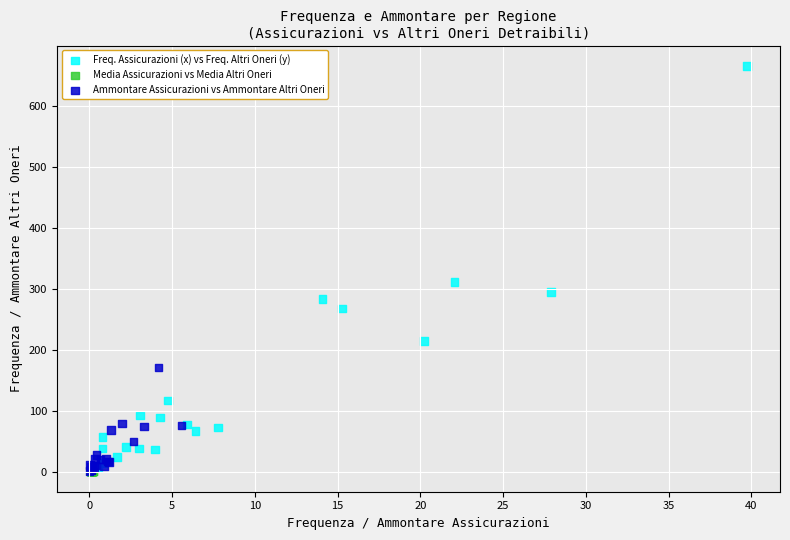

What are all the series names shown in the legend?

Freq. Assicurazioni (x) vs Freq. Altri Oneri (y), Media Assicurazioni vs Media Altri Oneri, Ammontare Assicurazioni vs Ammontare Altri Oneri